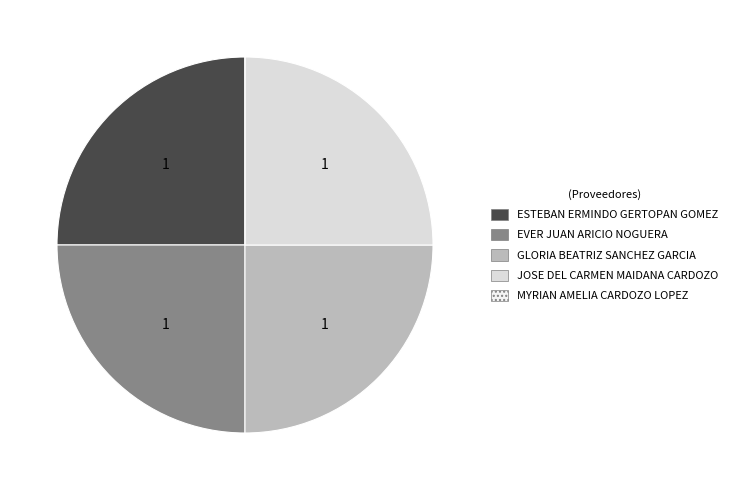

The ESTEBAN ERMINDO GERTOPAN GOMEZ slice represents 39% of the pie. True or false?

False